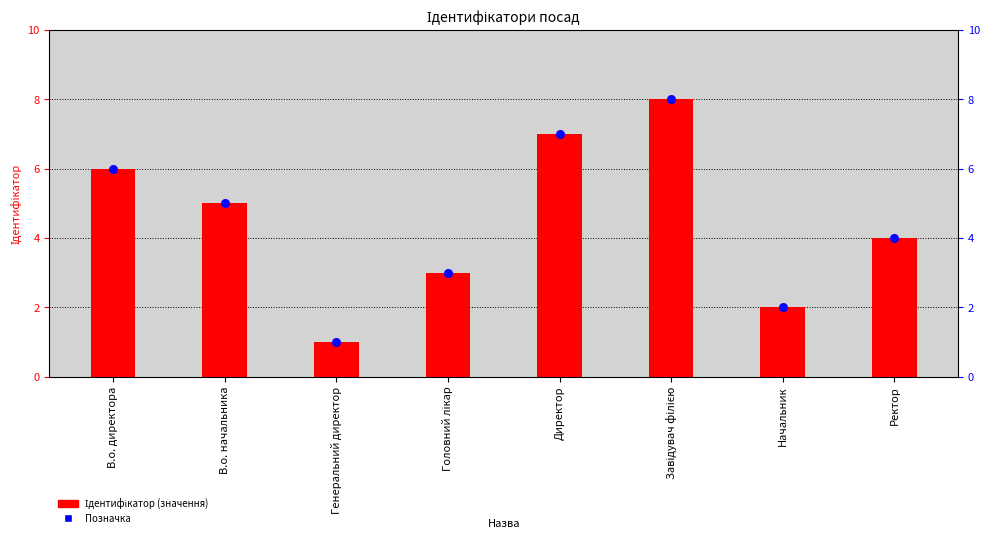

What are all the series names shown in the legend?

Ідентифікатор, Позначка